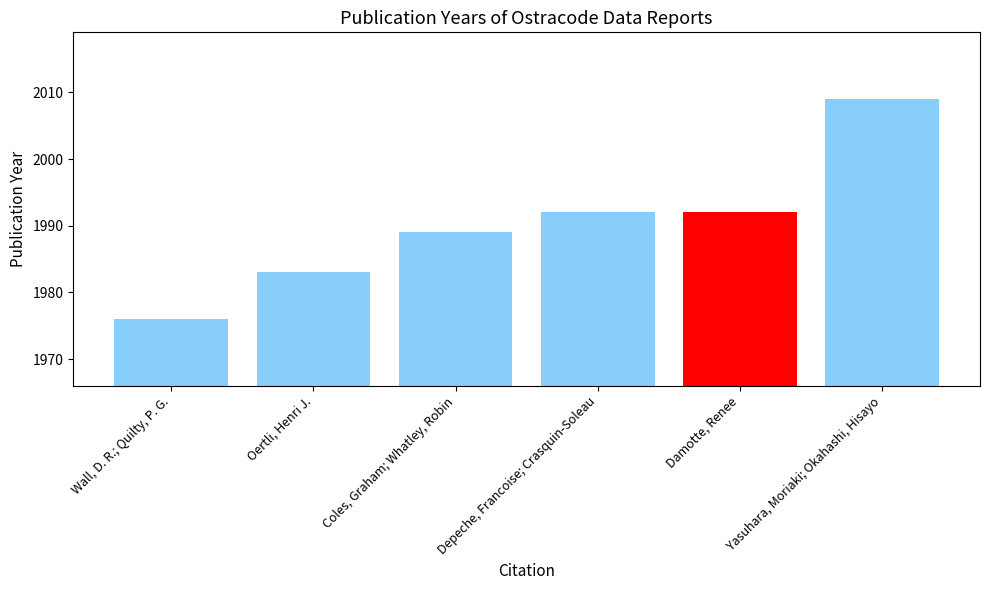

At which category does the chart reach its minimum across all series?

Wall, D. R.; Quilty, P. G.